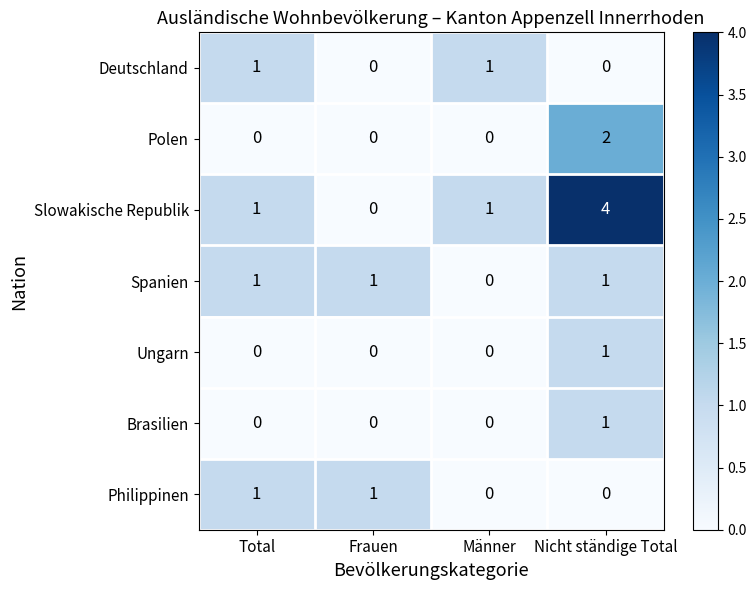

Between Total and Nicht ständige Total, which series saw the biggest shift?

Slowakische Republik